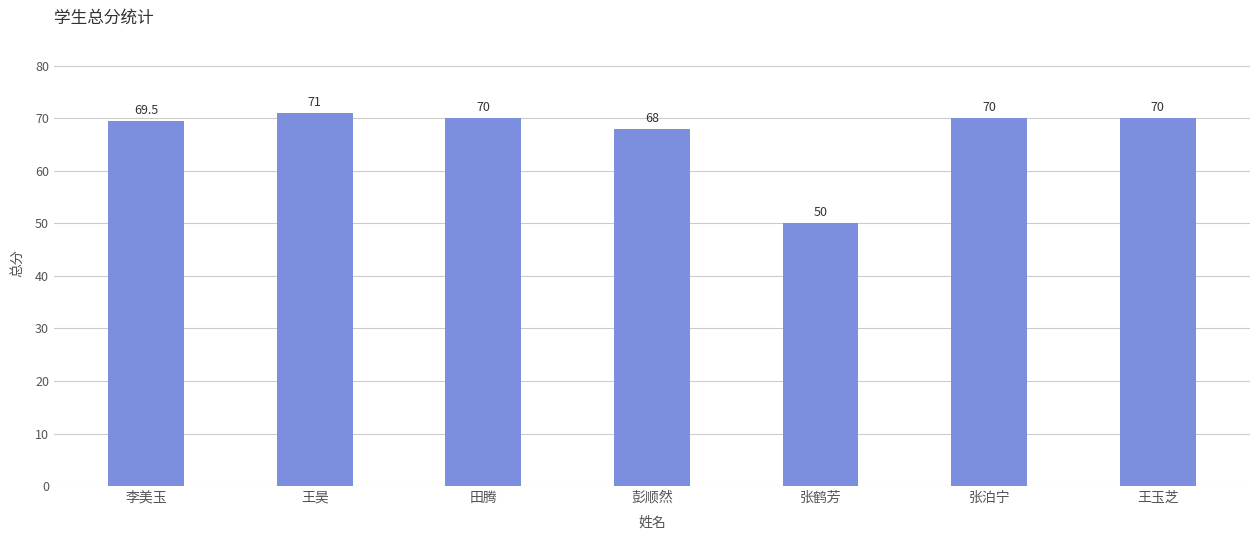

Reading left to right, transcribe all the data shown in this chart.

69.5	71.0	70.0	68.0	50.0	70.0	70.0